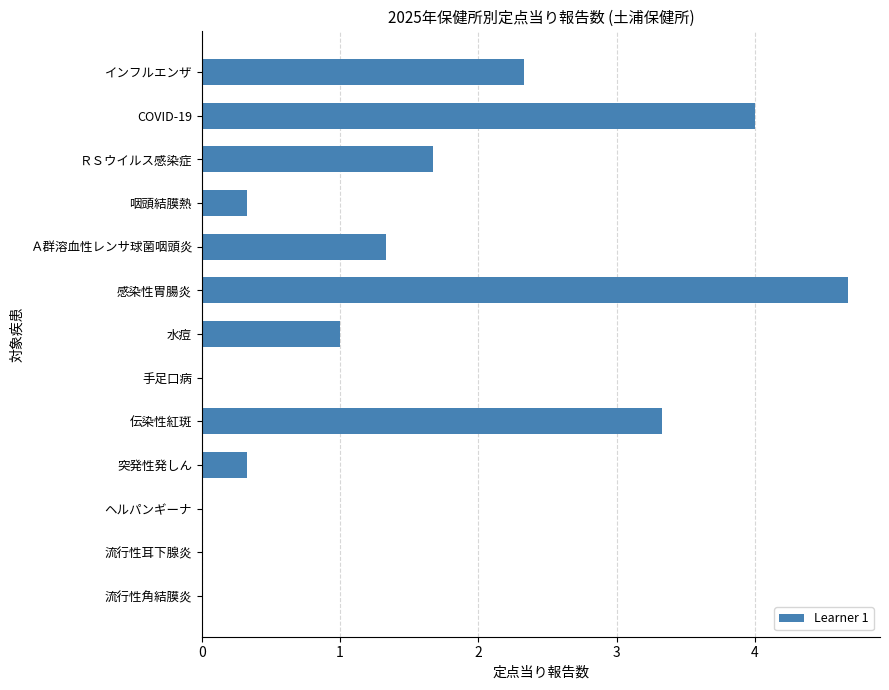

Are the bars horizontal?

Yes